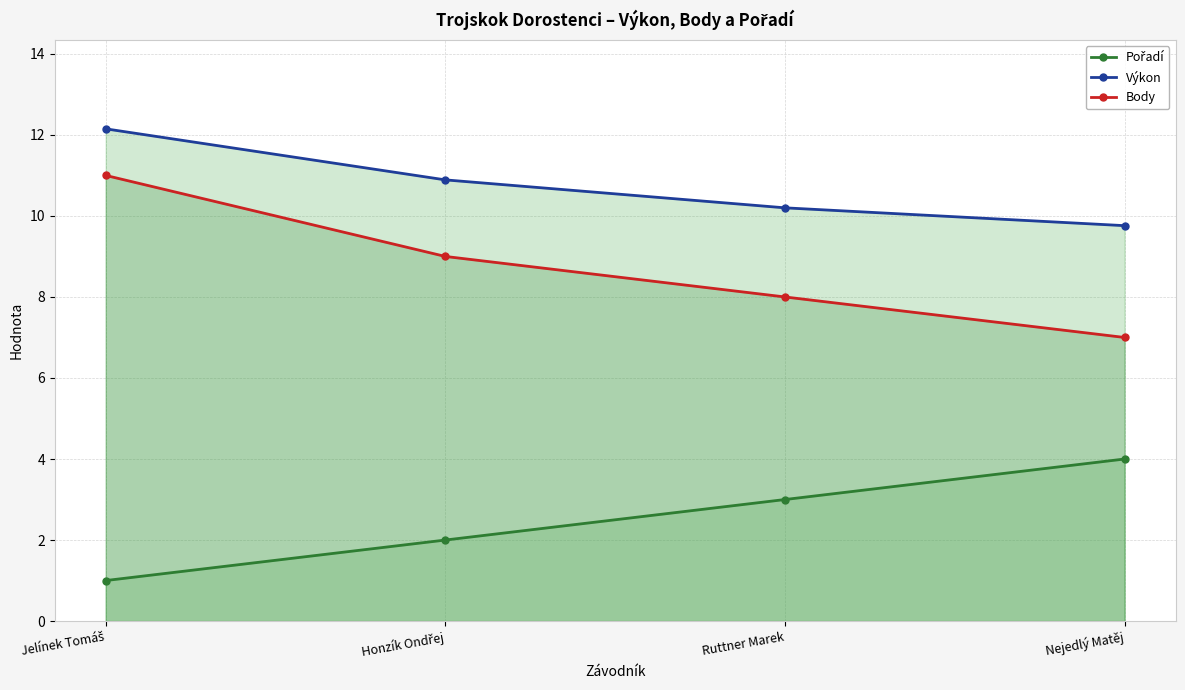

Read the Body value at Nejedlý Matěj.

7.0